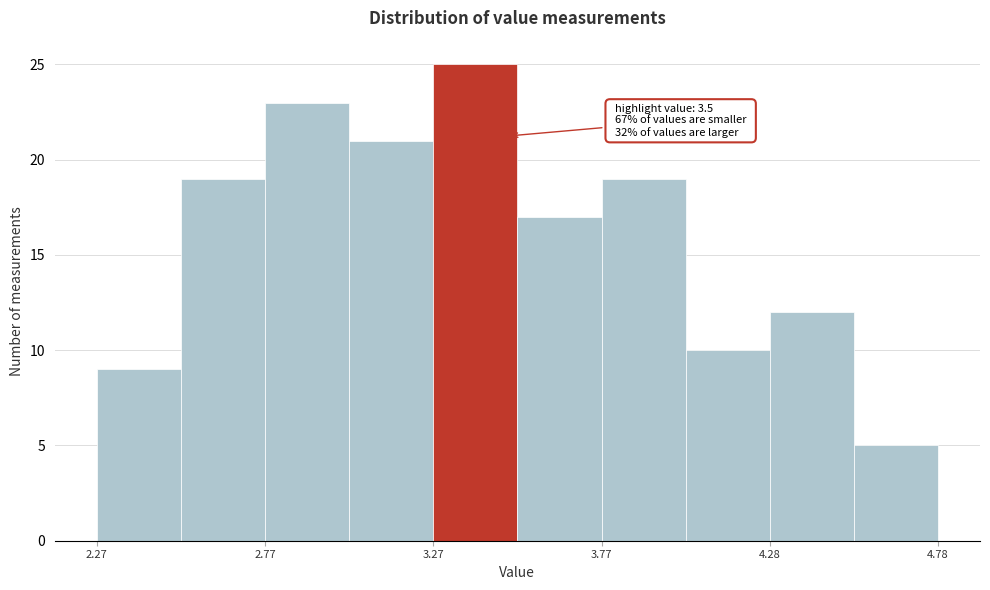

Over which range of the x-axis is the bar tallest?

3.275 to 3.525